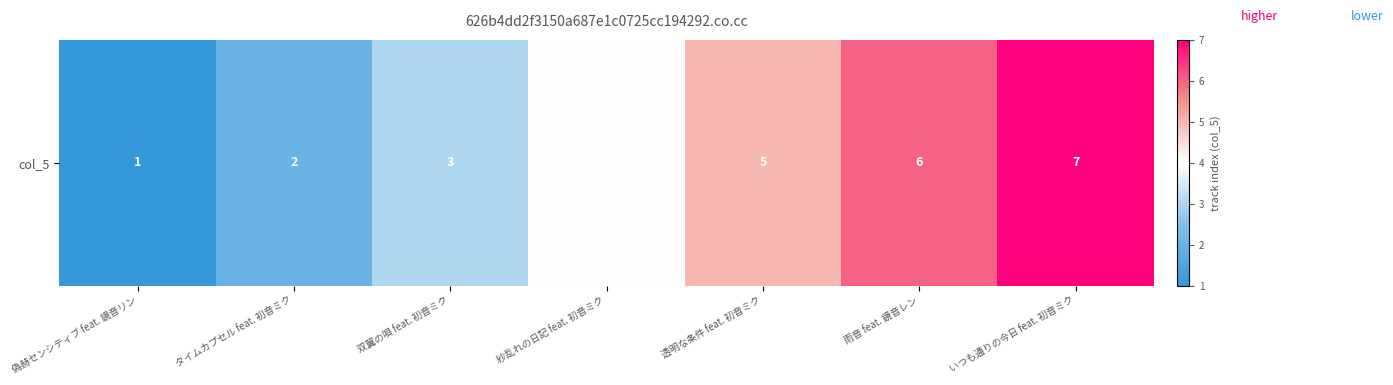

What is the ratio of the value at 紗乱れの日記 feat. 初音ミク to the value at 偽赫センシティブ feat. 鏡音リン?

4.0